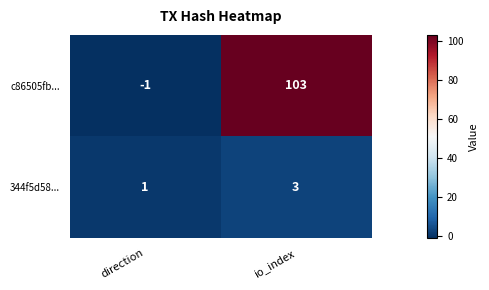

At direction, list the series in order from largest to smallest.

344f5d58..., c86505fb...